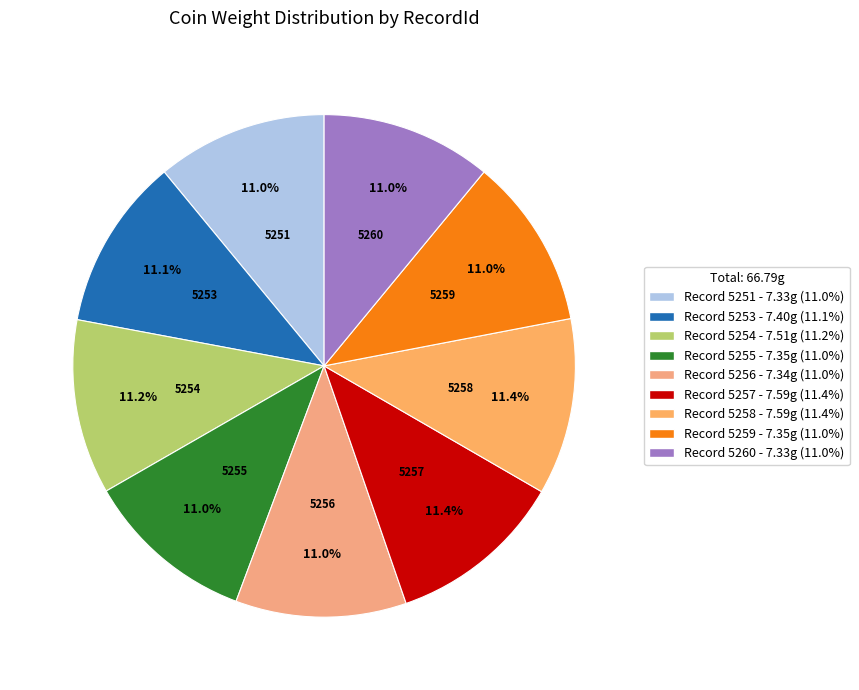

Is the sum of 5258 and 5260 greater than half?

No